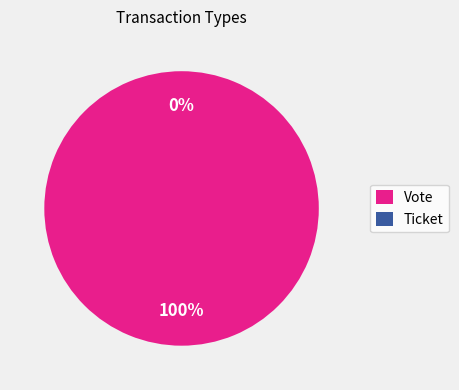

What is the largest slice in the pie chart?

Vote